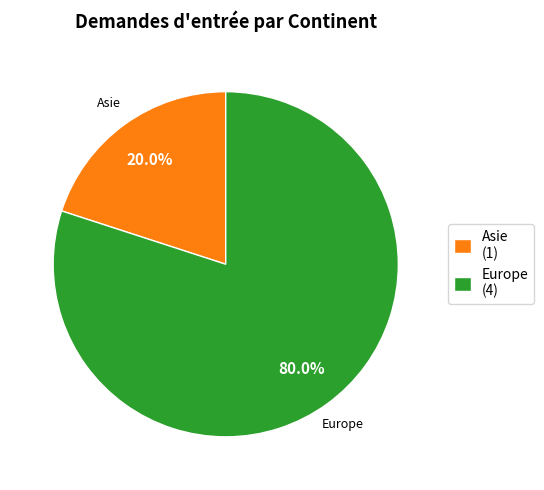

How many slices are in this pie chart?

2